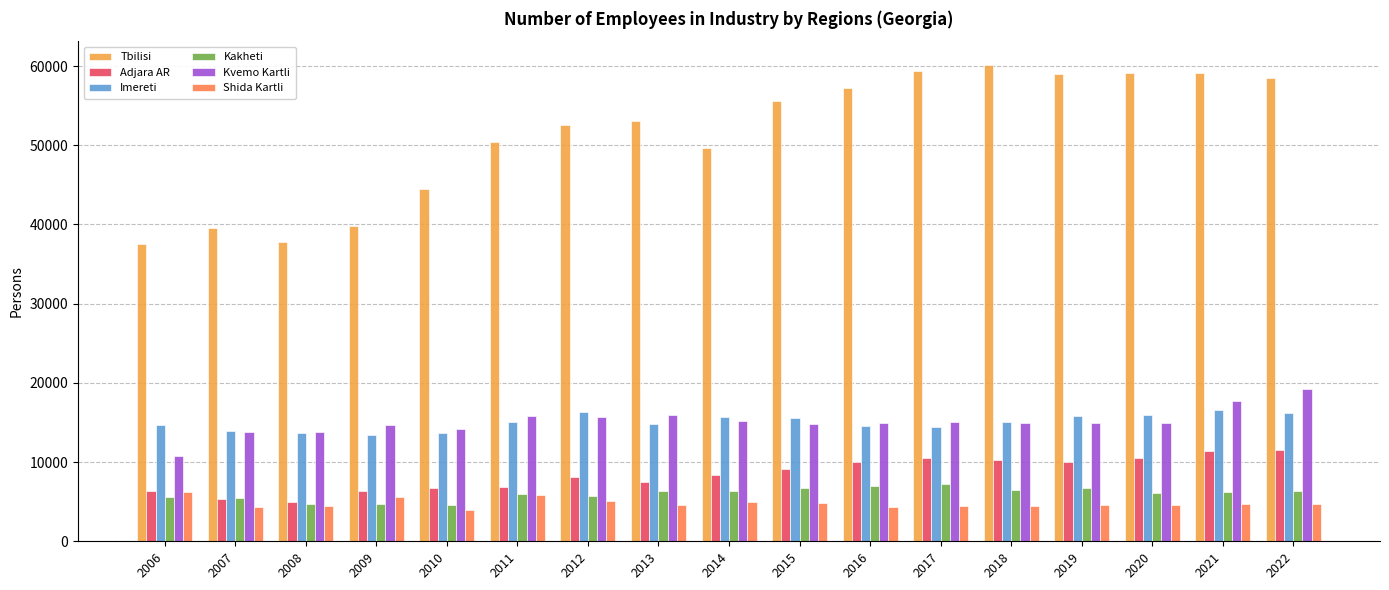

What is the approximate value of Kakheti at 2006?

5530.9